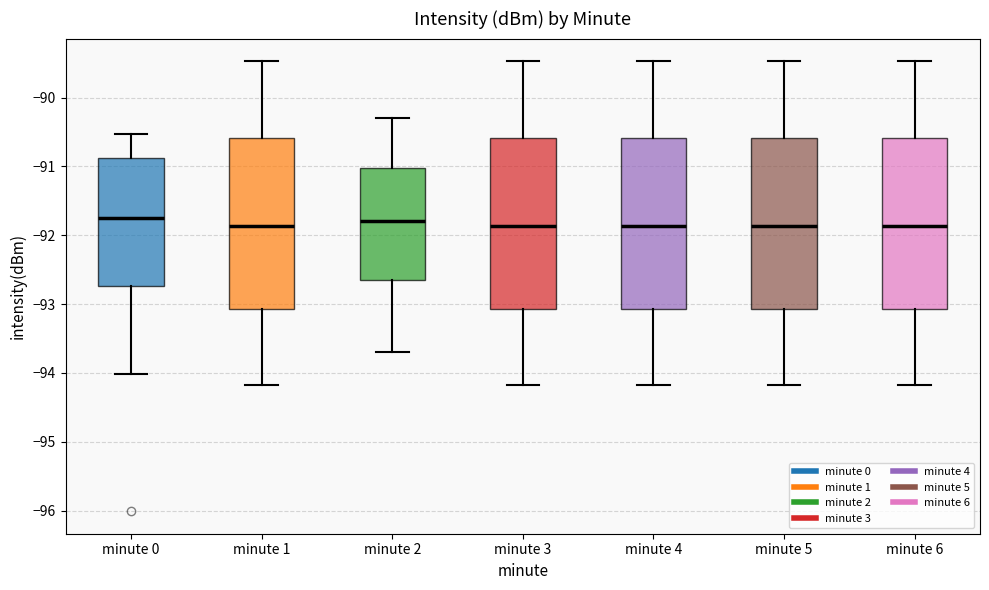

Reading left to right, read every box against the y-axis: the position of its median line, the range the box covers, and the ends of its whiskers. The values are not printed on the chart, so give them approximately, as read against the axis.

minute 0: median -91.7, box -92.7 to -90.9, whiskers -94.0 to -90.5
minute 1: median -91.9, box -93.1 to -90.6, whiskers -94.2 to -89.5
minute 2: median -91.8, box -92.6 to -91.0, whiskers -93.7 to -90.3
minute 3: median -91.9, box -93.1 to -90.6, whiskers -94.2 to -89.5
minute 4: median -91.9, box -93.1 to -90.6, whiskers -94.2 to -89.5
minute 5: median -91.9, box -93.1 to -90.6, whiskers -94.2 to -89.5
minute 6: median -91.9, box -93.1 to -90.6, whiskers -94.2 to -89.5